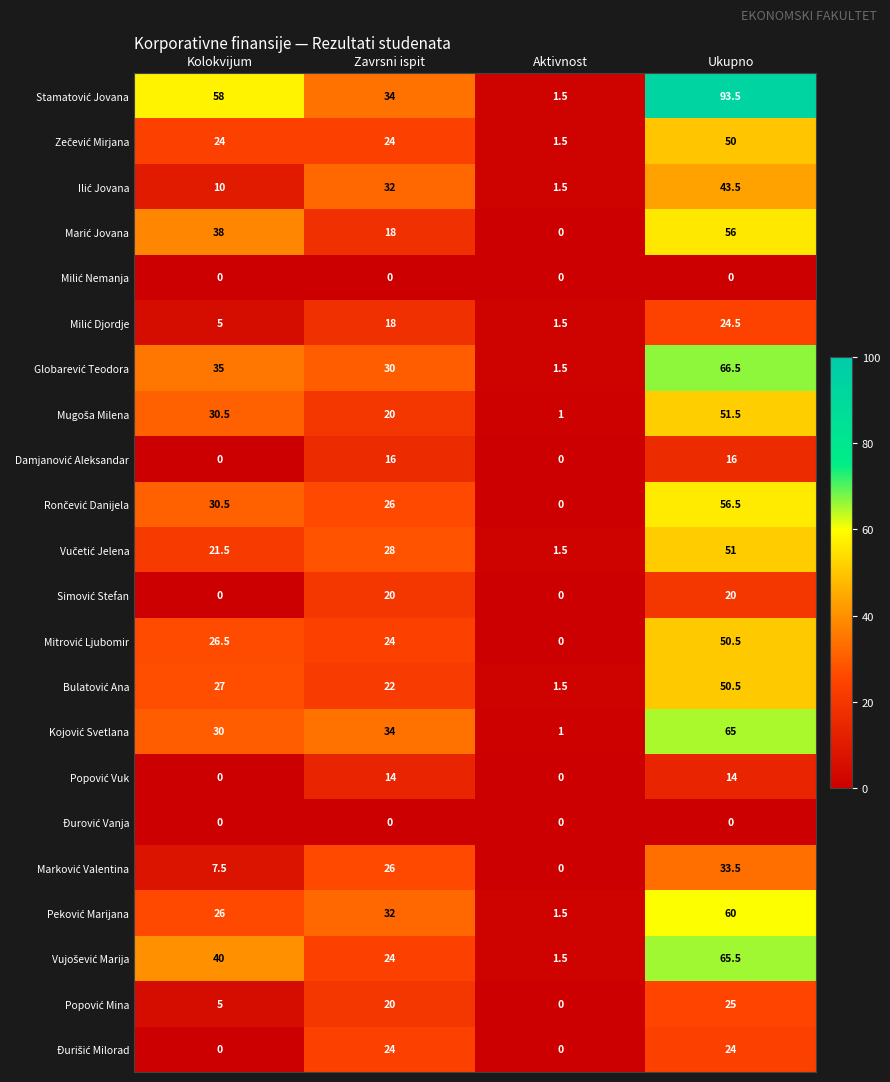

At which category is the sum across all series the highest?

Ukupno